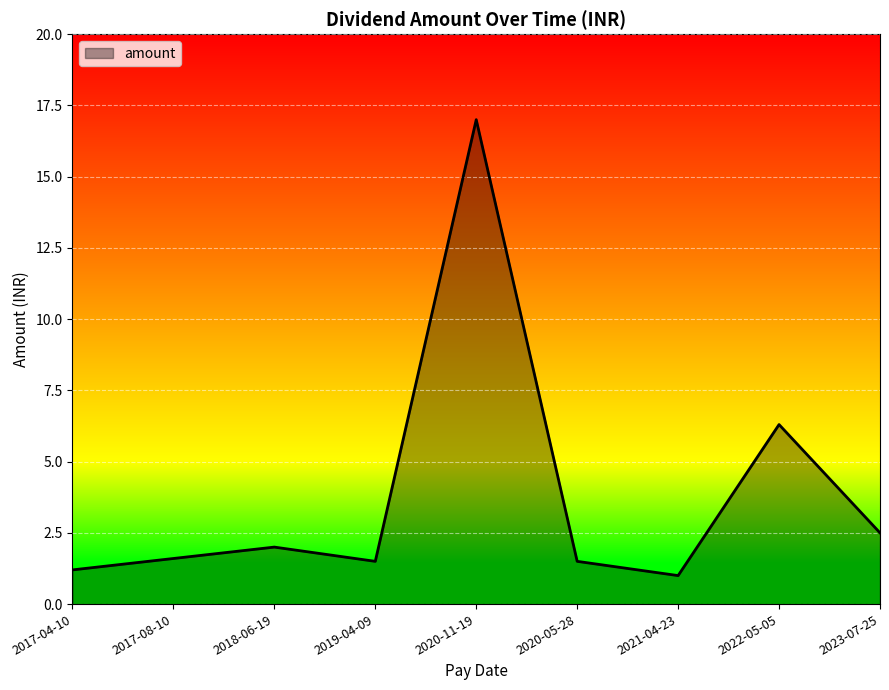

What position from the right is 2017-08-10?

8